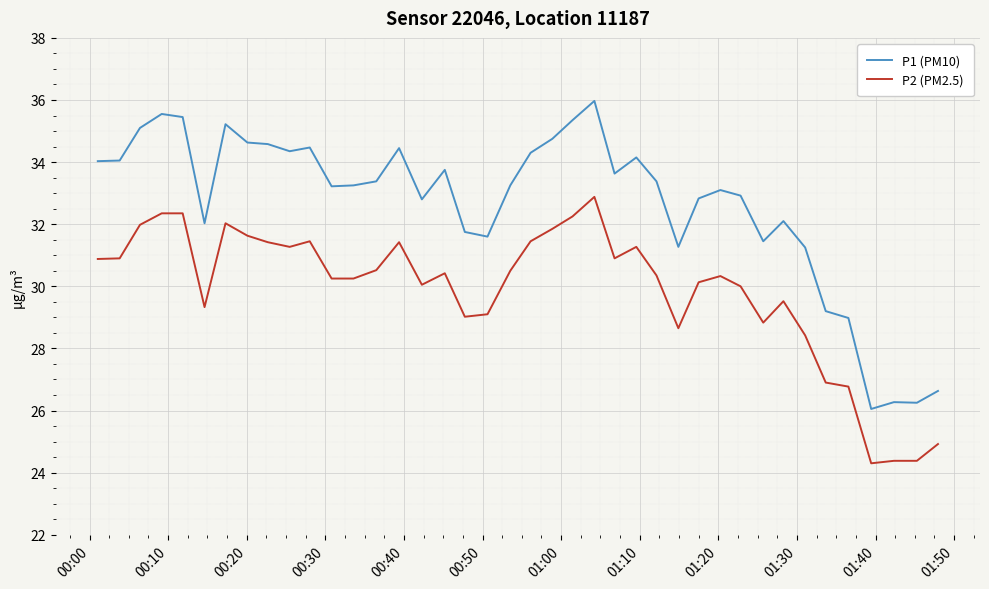

What is the difference between the maximum and minimum values in the P1 (PM10) series?

9.9